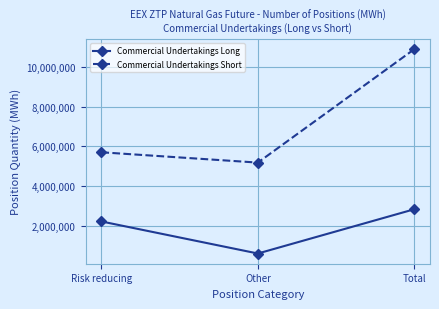

What is the label of the 1st point from the left?

Risk reducing